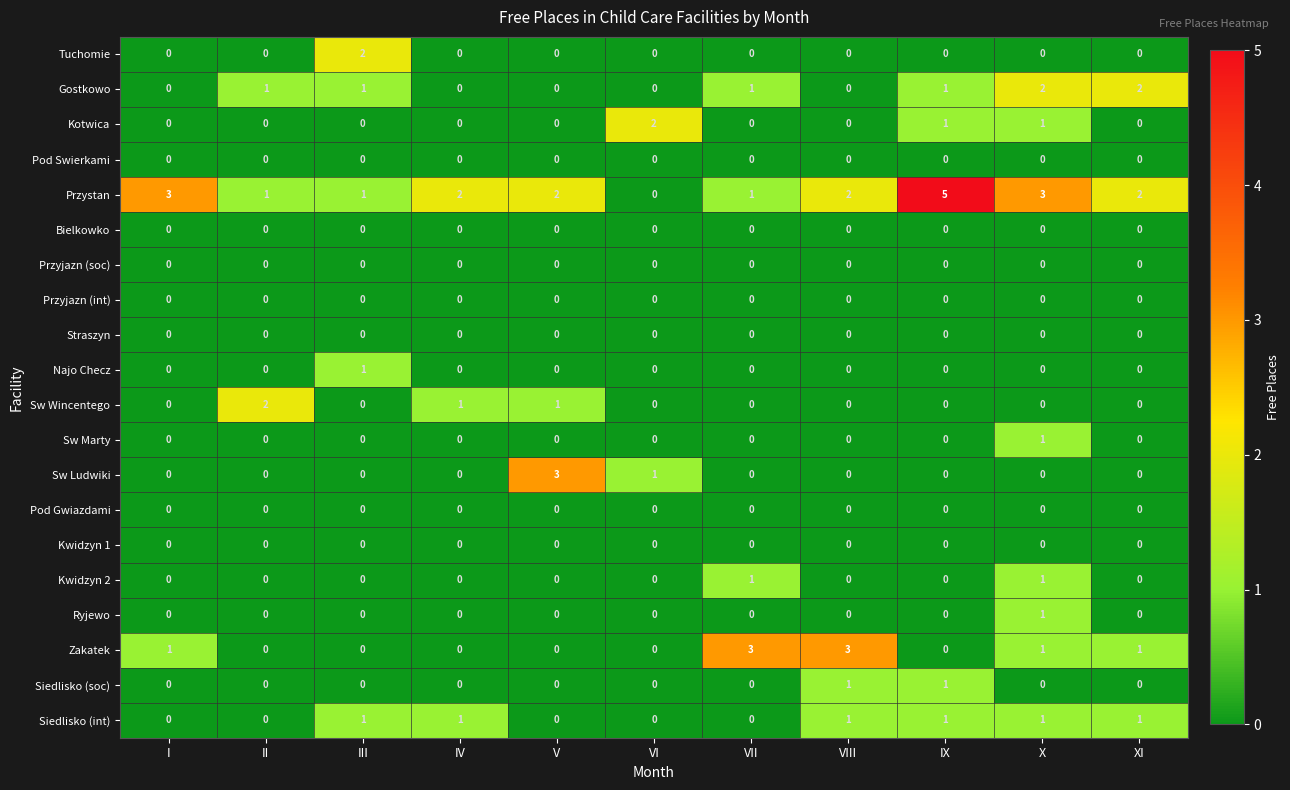

What is the total value across all series at IV?

4